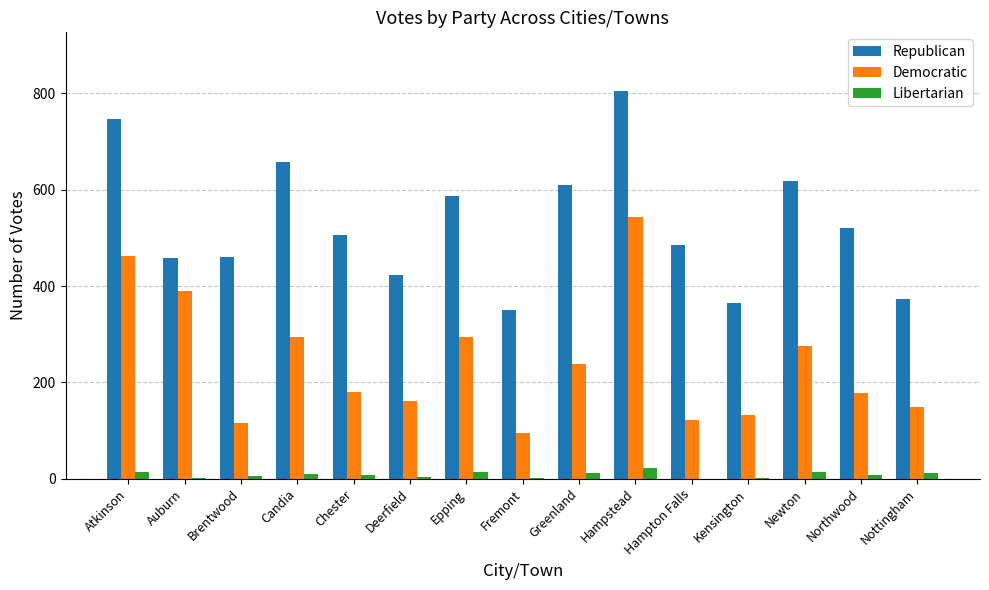

What is the greatest value displayed?

806